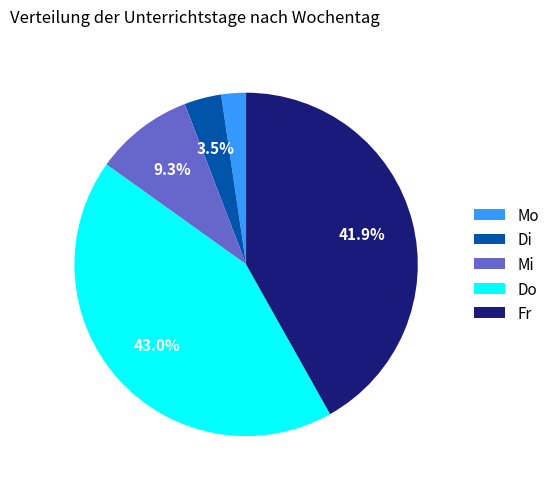

How many slices are in this pie chart?

5